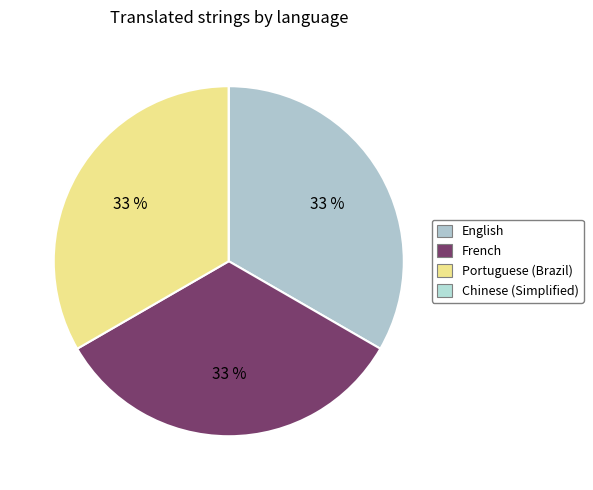

Is it true that French is 33% of the pie?

True